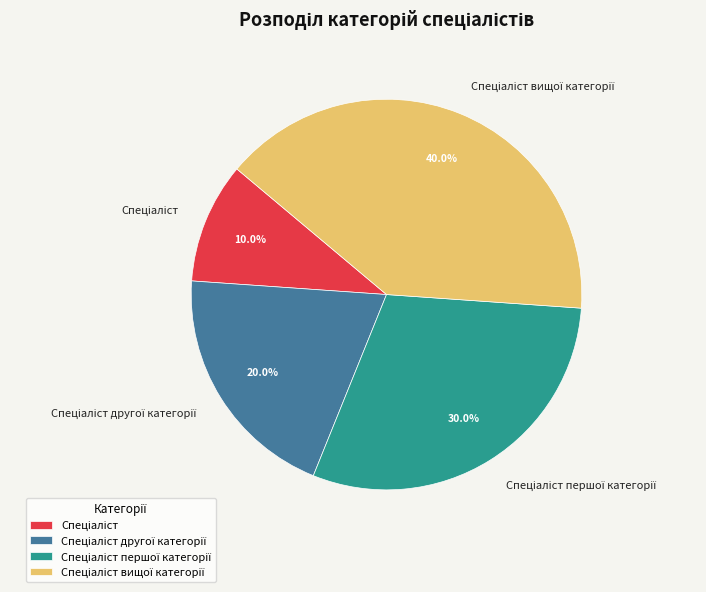

Is there a majority slice in this chart?

No